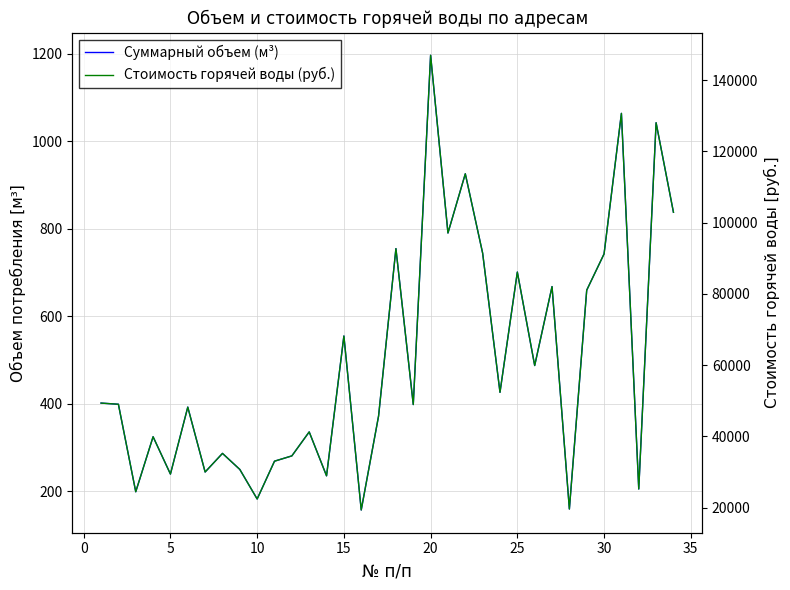

True or false: Стоимость горячей воды (руб.) and Суммарный объем (м³) cross at least once.

False